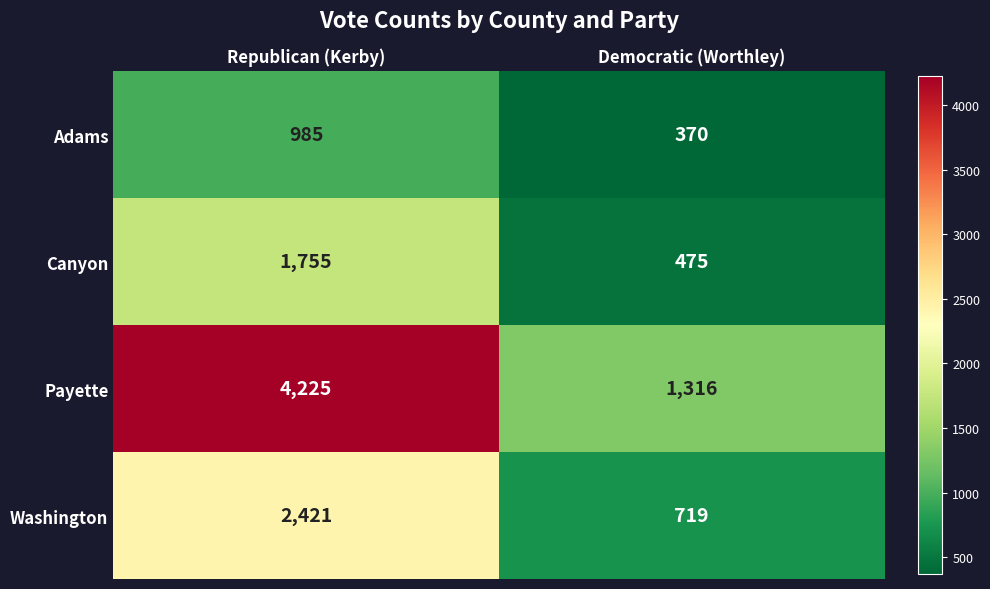

Rank the series at Republican (Kerby) from lowest to highest value.

Adams, Canyon, Washington, Payette